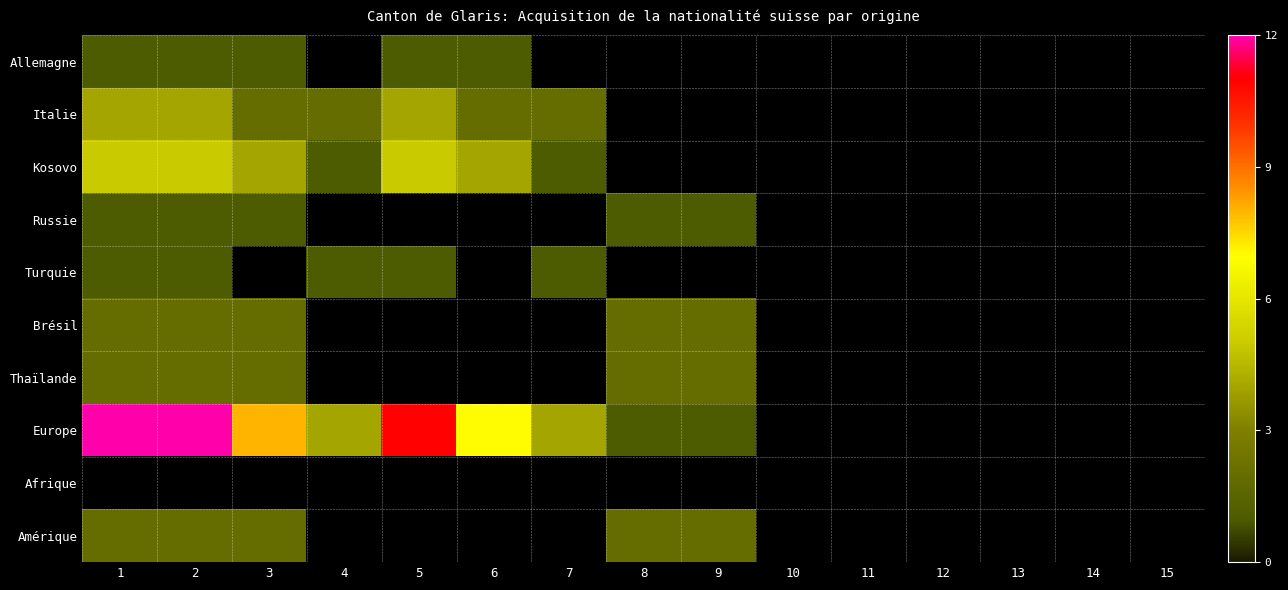

At which label is Turquie closest to 1?

1